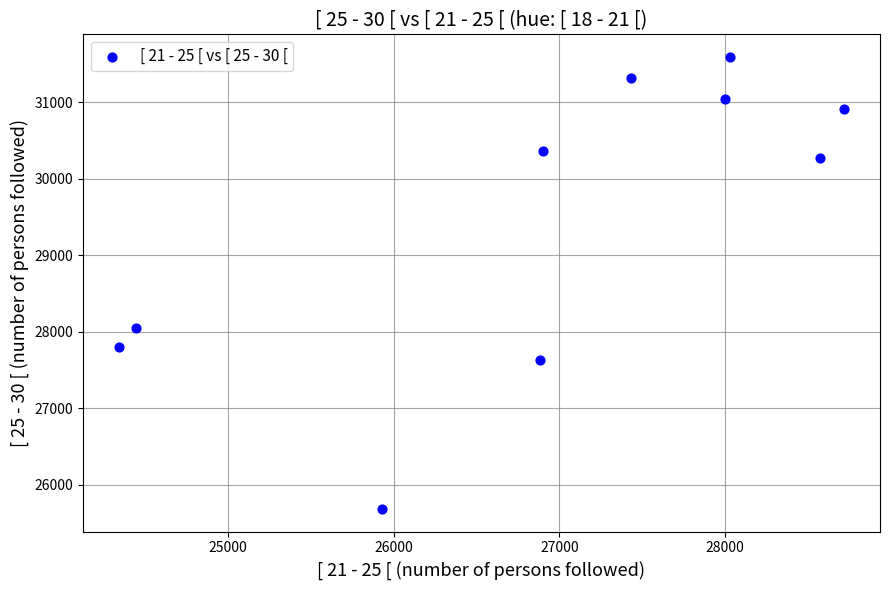

What Y value in the scatter plot is closest to 28636?

28054